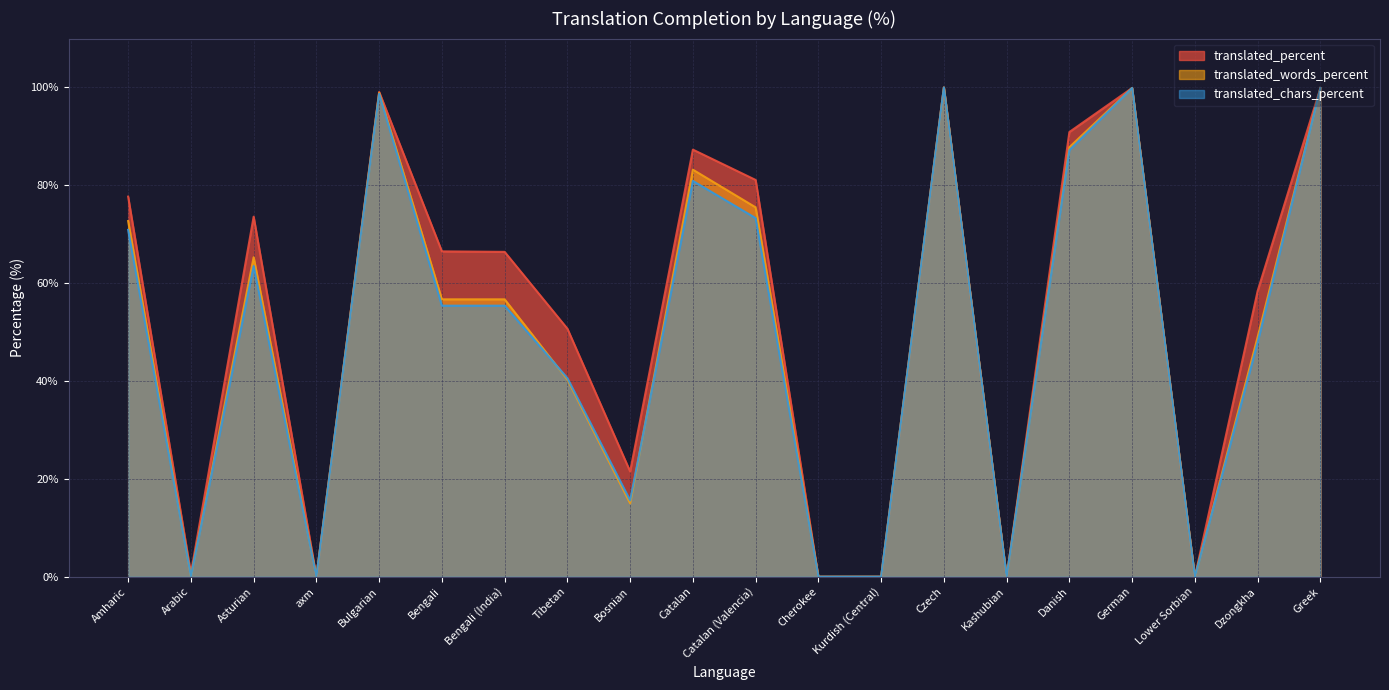

Reading left to right, transcribe all the data shown in this chart.

translated_percent: Amharic=77.7	Arabic=0.7	Asturian=73.6	axm=0.0	Bulgarian=99.1	Bengali=66.5	Bengali (India)=66.4	Tibetan=50.7	Bosnian=21.5	Catalan=87.3	Catalan (Valencia)=81.1	Cherokee=0.0	Kurdish (Central)=0.0	Czech=100.0	Kashubian=0.0	Danish=90.9	German=99.9	Lower Sorbian=0.0	Dzongkha=58.4	Greek=99.9
translated_words_percent: Amharic=72.7	Arabic=0.1	Asturian=65.3	axm=0.0	Bulgarian=98.9	Bengali=56.7	Bengali (India)=56.7	Tibetan=40.3	Bosnian=15.0	Catalan=83.2	Catalan (Valencia)=75.5	Cherokee=0.0	Kurdish (Central)=0.0	Czech=100.0	Kashubian=0.0	Danish=87.8	German=99.9	Lower Sorbian=0.0	Dzongkha=49.0	Greek=99.9
translated_chars_percent: Amharic=70.9	Arabic=0.1	Asturian=63.5	axm=0.0	Bulgarian=98.7	Bengali=55.4	Bengali (India)=55.4	Tibetan=40.6	Bosnian=15.6	Catalan=80.9	Catalan (Valencia)=73.3	Cherokee=0.0	Kurdish (Central)=0.0	Czech=100.0	Kashubian=0.0	Danish=87.2	German=99.9	Lower Sorbian=0.0	Dzongkha=47.9	Greek=99.9